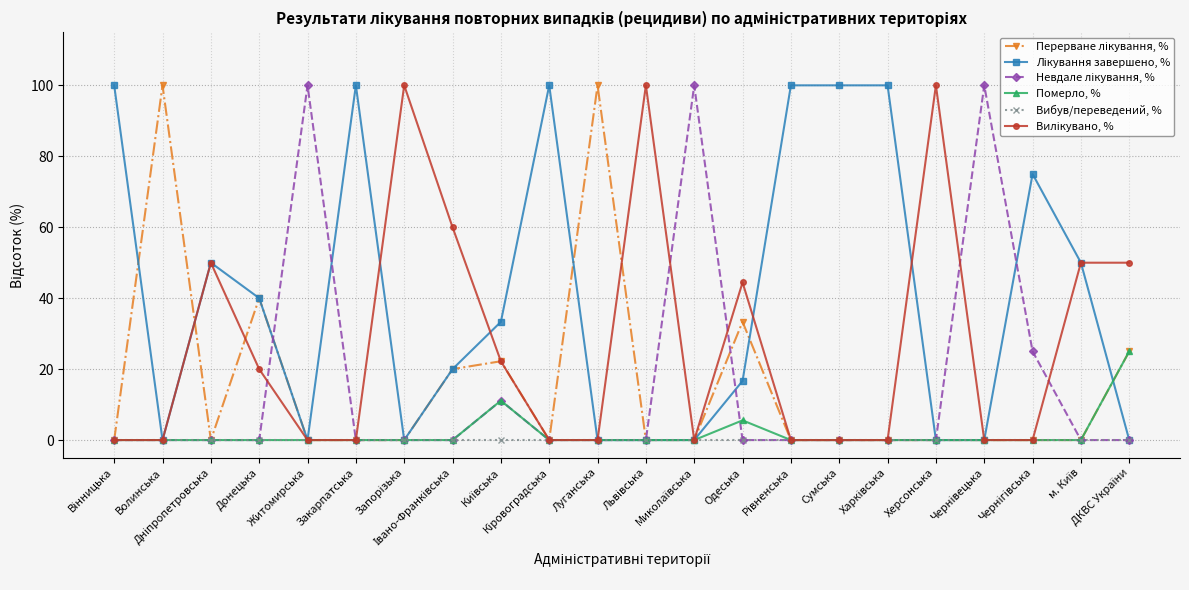

What is the label of the 16th point from the left?

Сумська